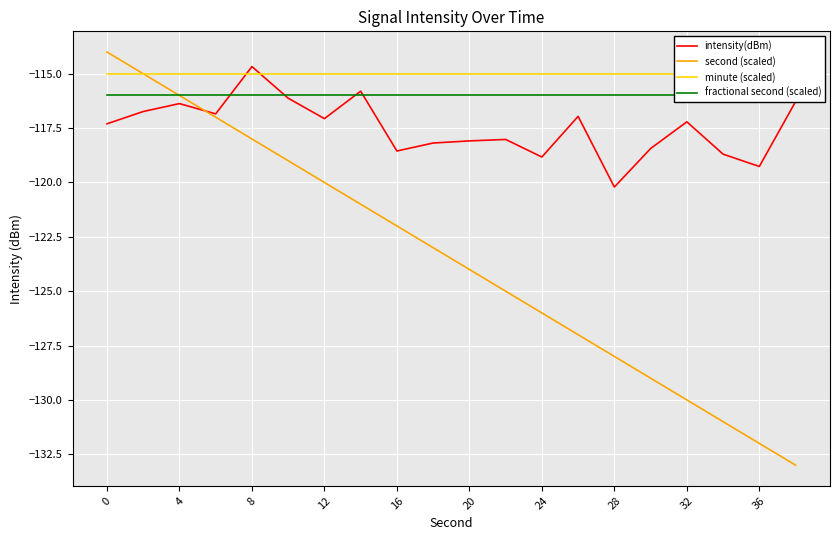

True or false: second (scaled) has a value of -26.7 at 12.

False